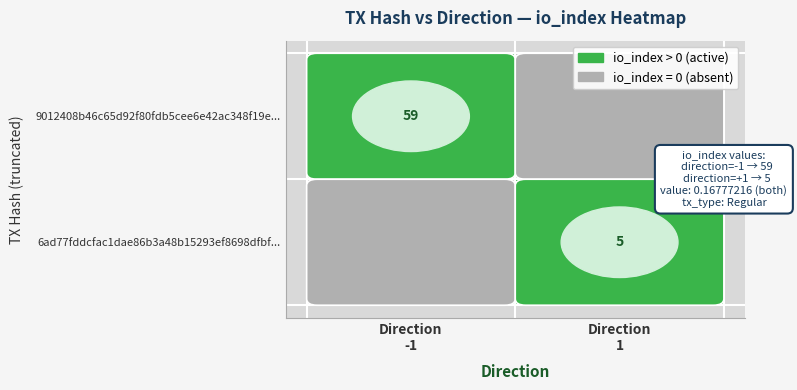

List the series in order of their overall mean, lowest first.

6ad77fddcfac1dae86b3a48b15293ef8698dfbf..., 9012408b46c65d92f80fdb5cee6e42ac348f19e...